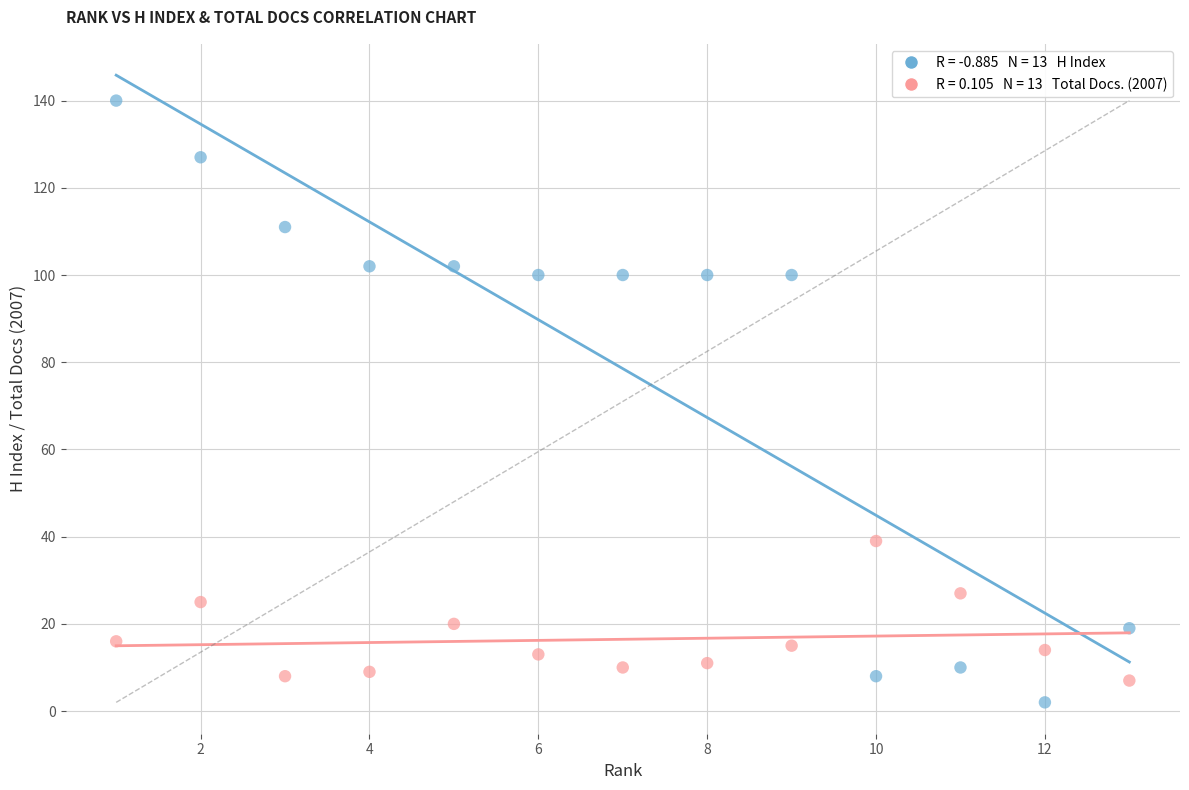

Across all data points, what is the range of Y values (max minus min)?

138